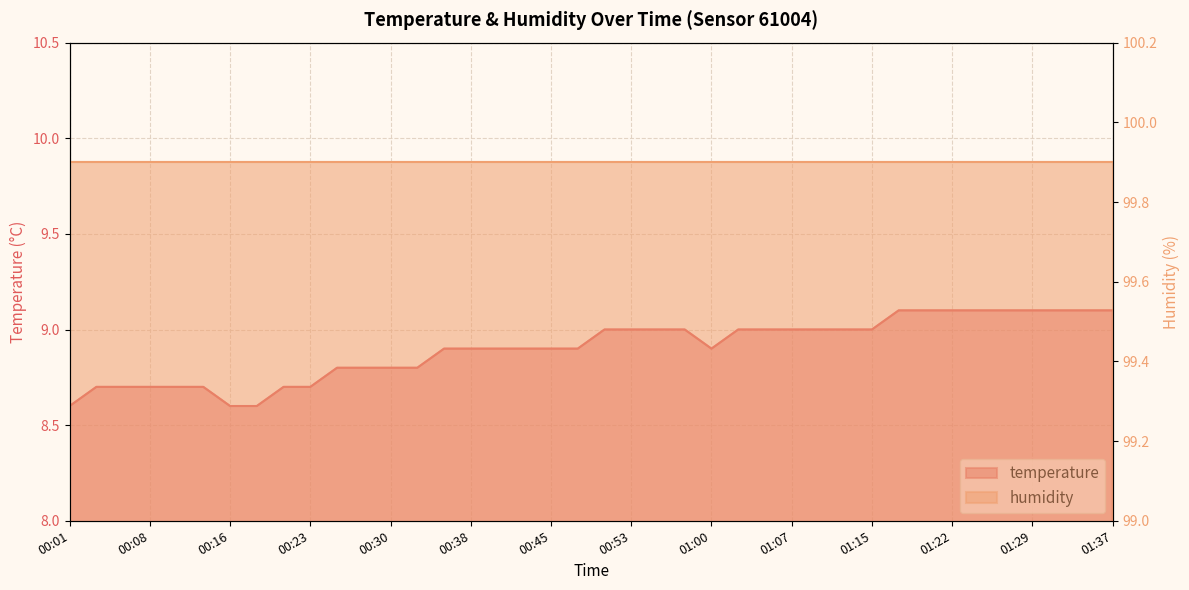

What is the sum of all values?

356.1